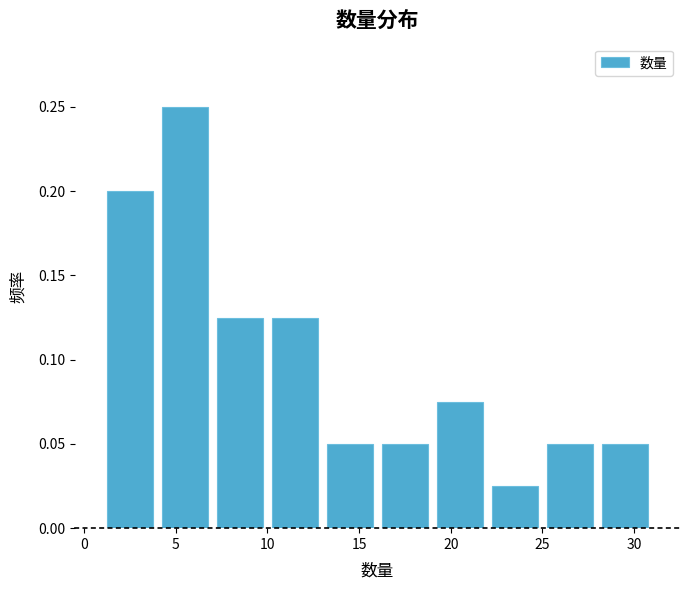

Reading left to right, list every bar in this chart as the range it spans on the x-axis followed by its height. The values are not printed on the chart, so give them approximately, as read against the axis.

1 to 4: 0.200
4 to 7: 0.250
7 to 10: 0.125
10 to 13: 0.125
13 to 16: 0.050
16 to 19: 0.050
19 to 22: 0.075
22 to 25: 0.025
25 to 28: 0.050
28 to 31: 0.050